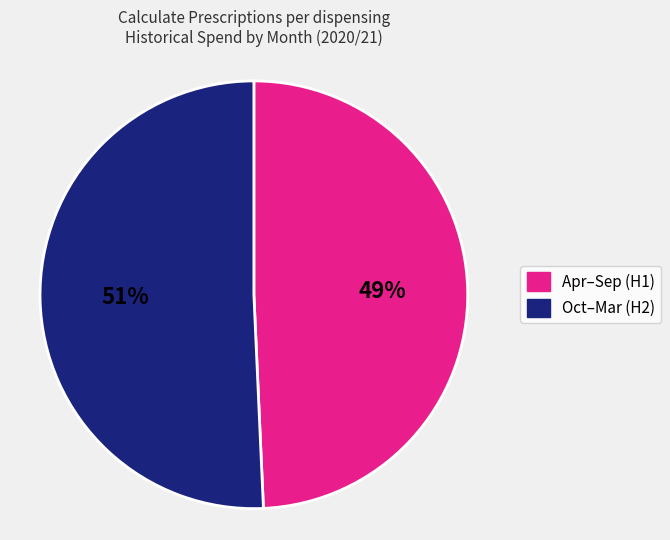

Is there any slice that represents more than half of the pie?

Yes